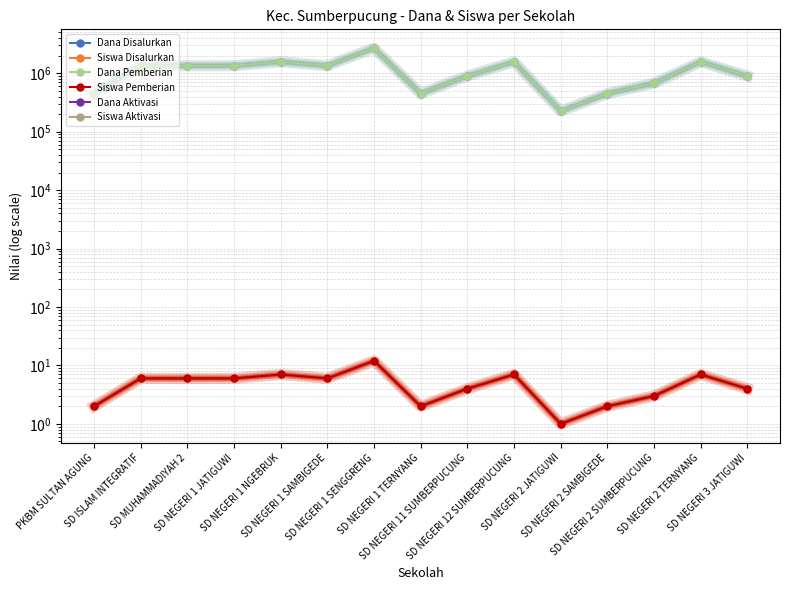

Count the number of data series in this chart.

6